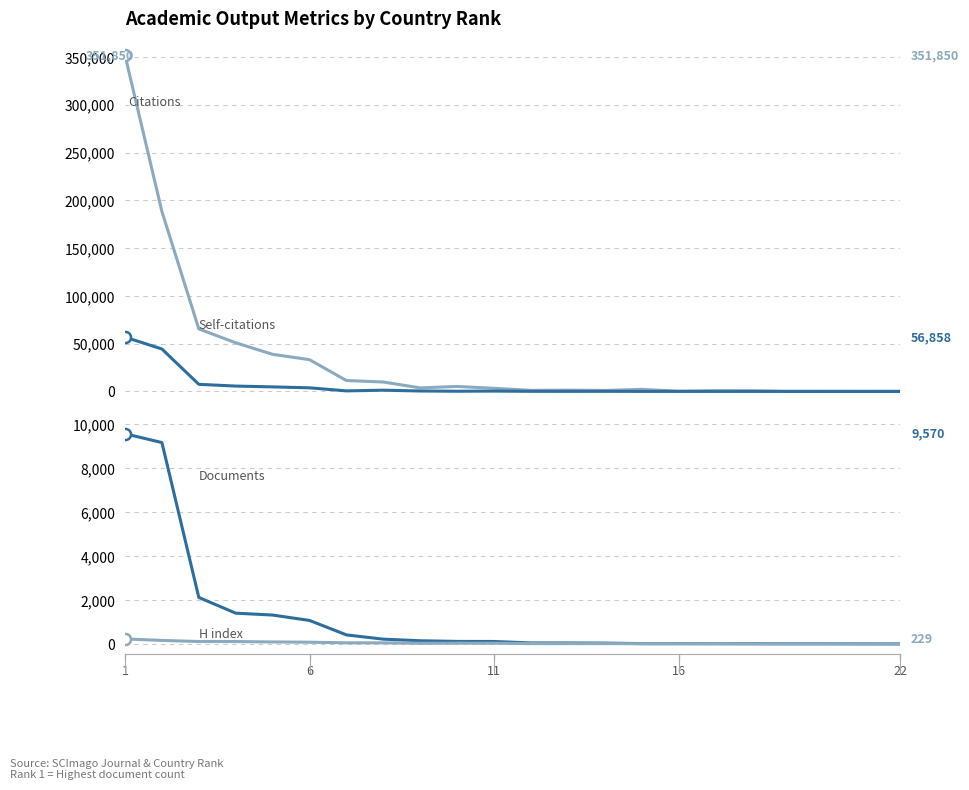

Which series has the largest range (max minus min)?

Citations